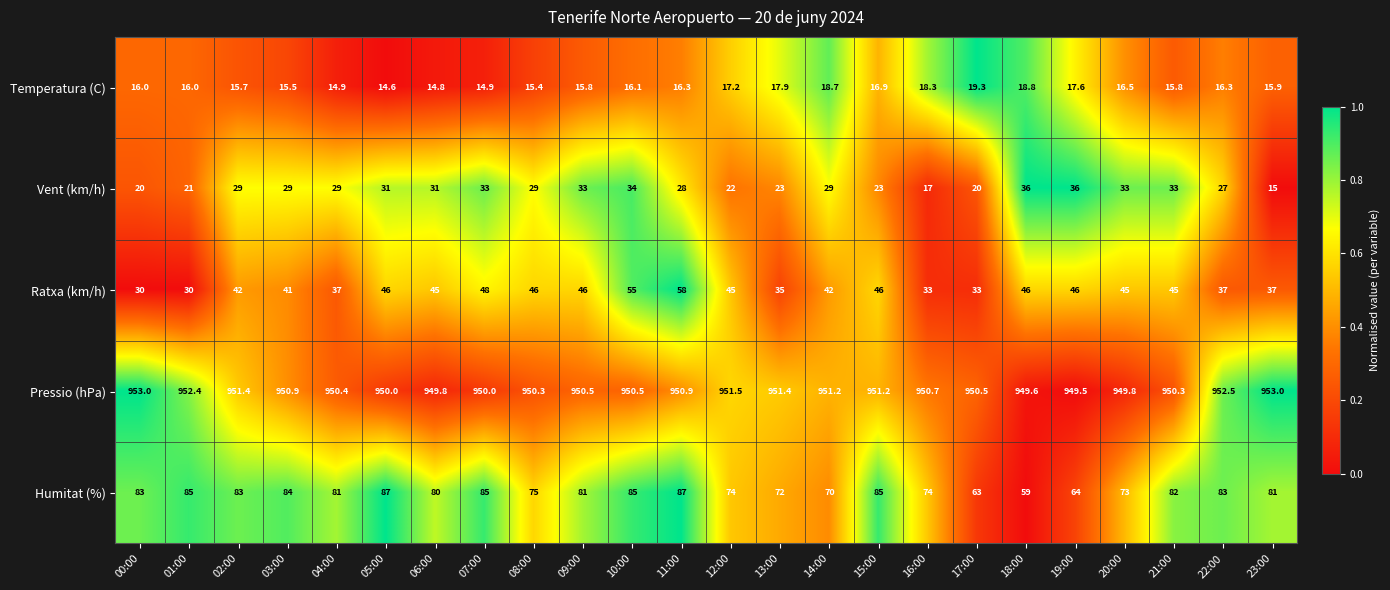

What is the difference between the maximum and minimum values in the Humitat (%) series?

28.0